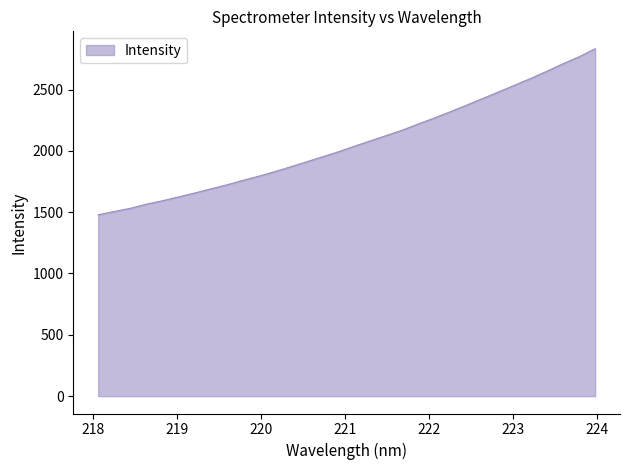

Does the chart display data point markers on the line(s)?

No